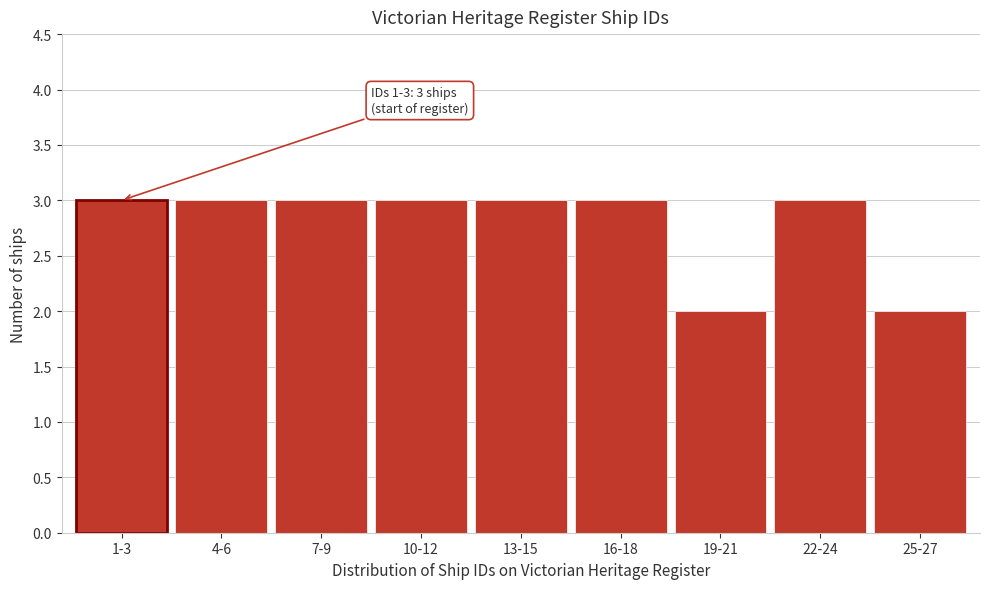

Reading left to right, what are all the values shown in this chart?

3	3	3	3	3	3	2	3	2